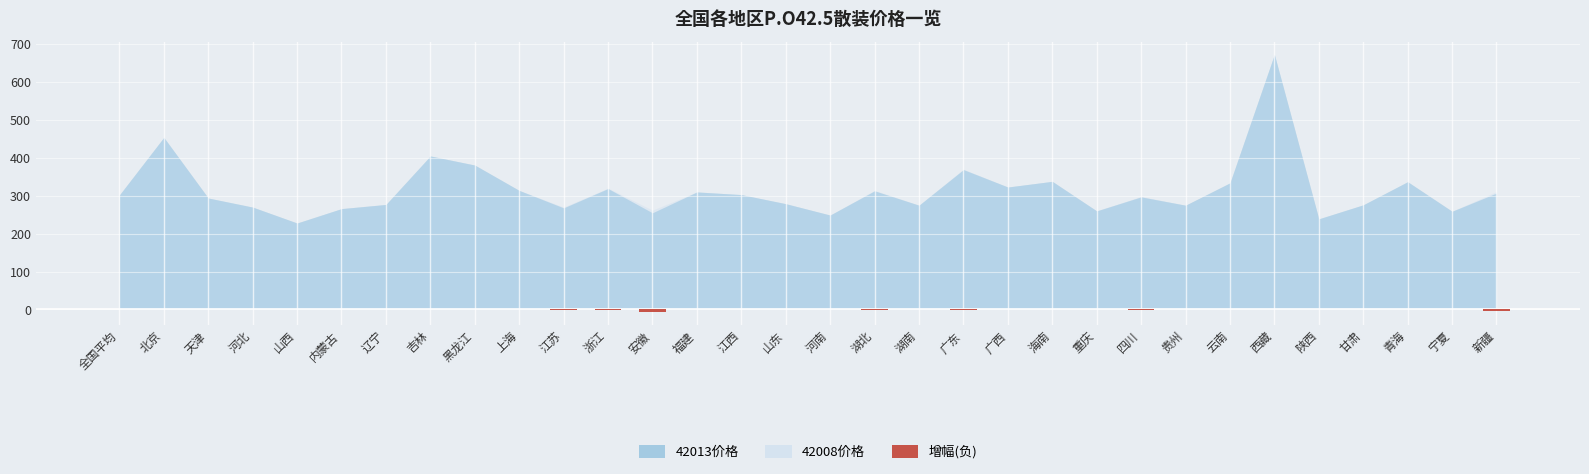

Is it true that the value at 广西 is 0?

True